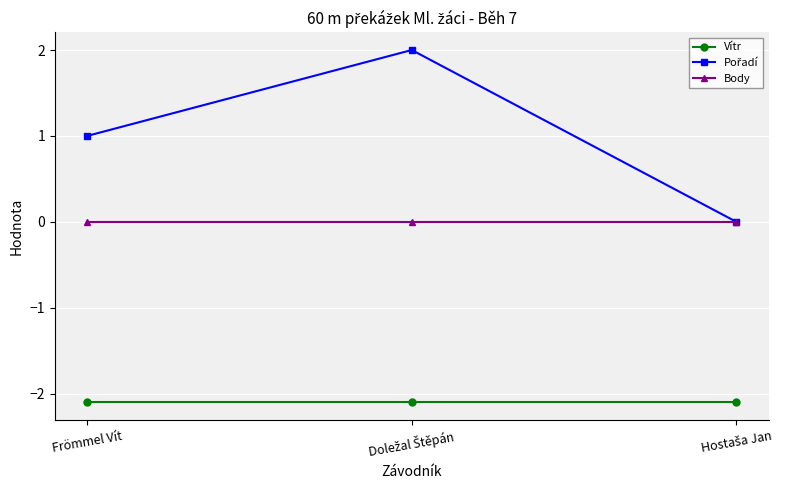

What is the maximum value shown in the chart?

2.0